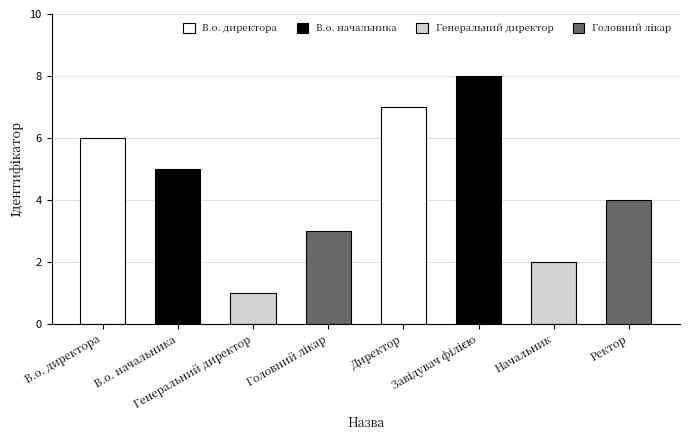

Between Генеральний директор and В.о. директора, which is larger?

В.о. директора